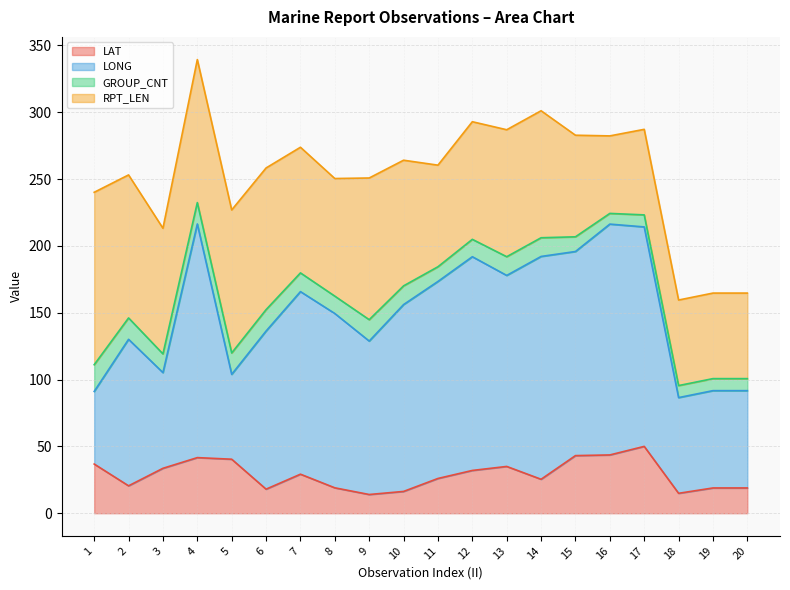

At how many categories does at least one series exceed 52?

20